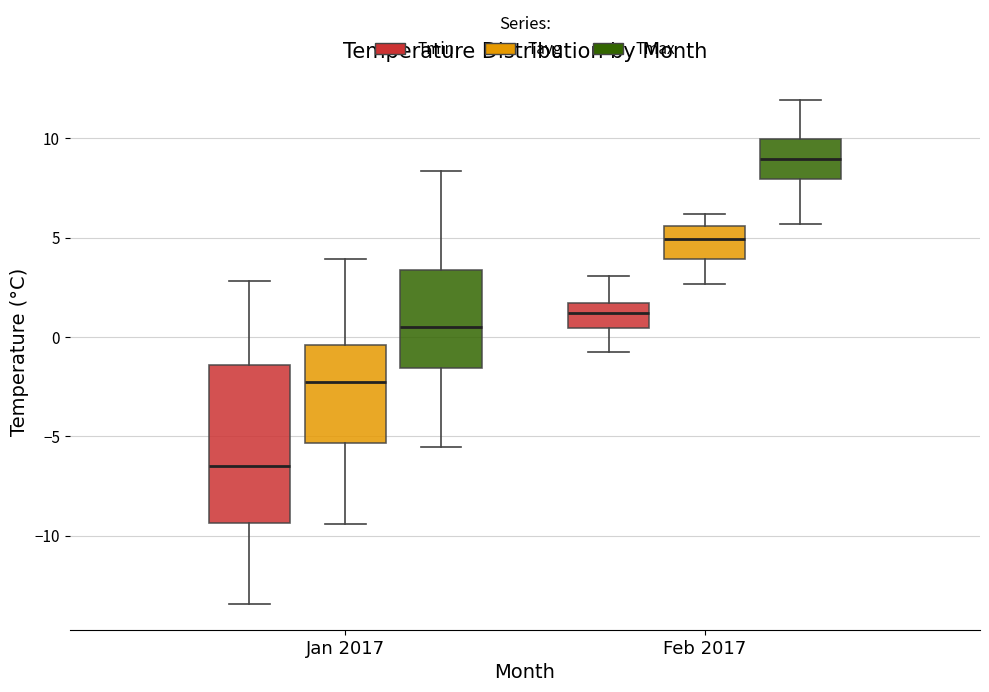

Reading left to right, transcribe this box plot: for each box, give where its median line is, the range the box spans, and where its two whiskers end, as read against the y-axis. The values are not printed on the chart, so give them approximately, as read against the axis.

Jan 2017 (Tmin): median -6.5, box -9.5 to -1.5, whiskers -13.5 to 3.0
Jan 2017 (Tavg): median -2.5, box -5.5 to -0.5, whiskers -9.5 to 4.0
Jan 2017 (Tmax): median 0.5, box -1.5 to 3.5, whiskers -5.5 to 8.5
Feb 2017 (Tmin): median 1.0, box 0.5 to 1.5, whiskers -1.0 to 3.0
Feb 2017 (Tavg): median 5.0, box 4.0 to 5.5, whiskers 2.5 to 6.0
Feb 2017 (Tmax): median 9.0, box 8.0 to 10.0, whiskers 5.5 to 12.0